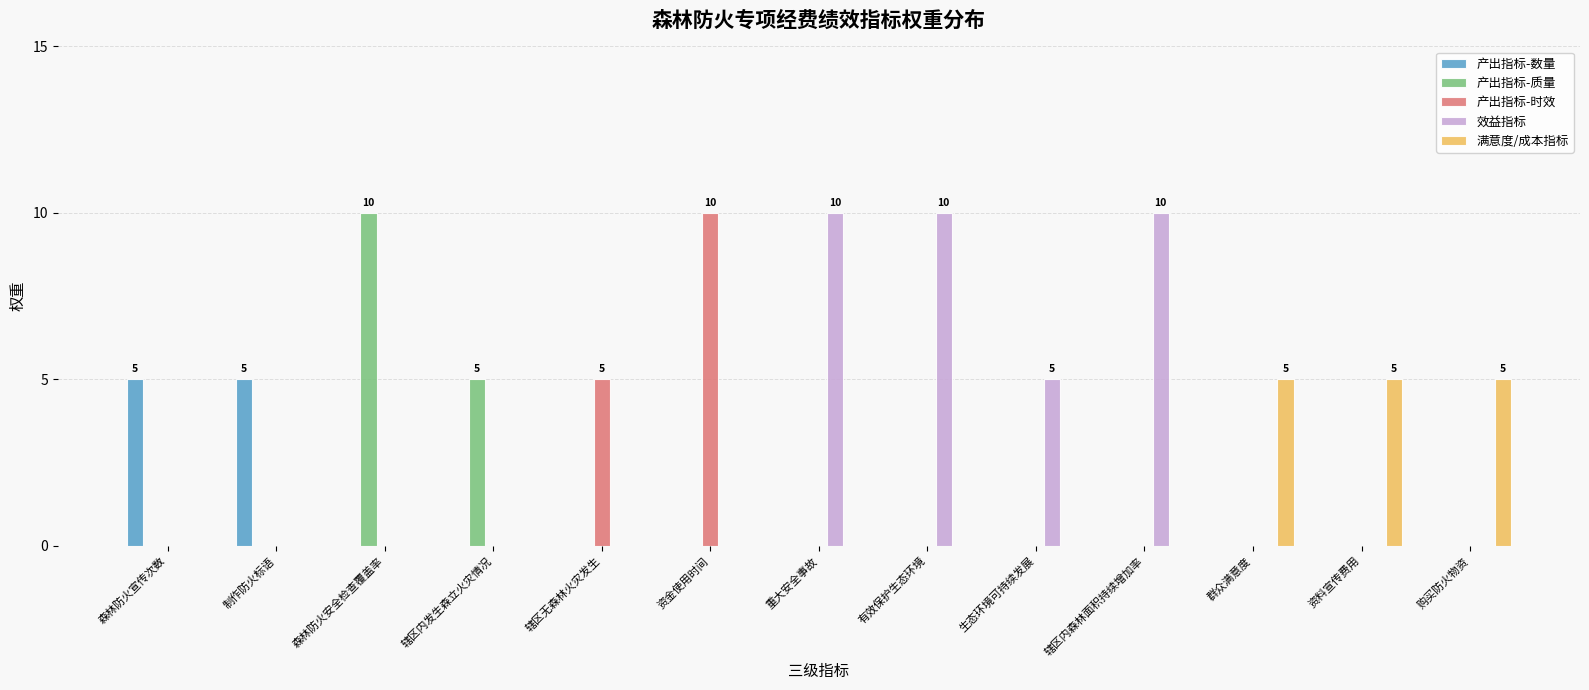

Is it true that 效益指标 equals 0 at 辖区无森林火灾发生?

True